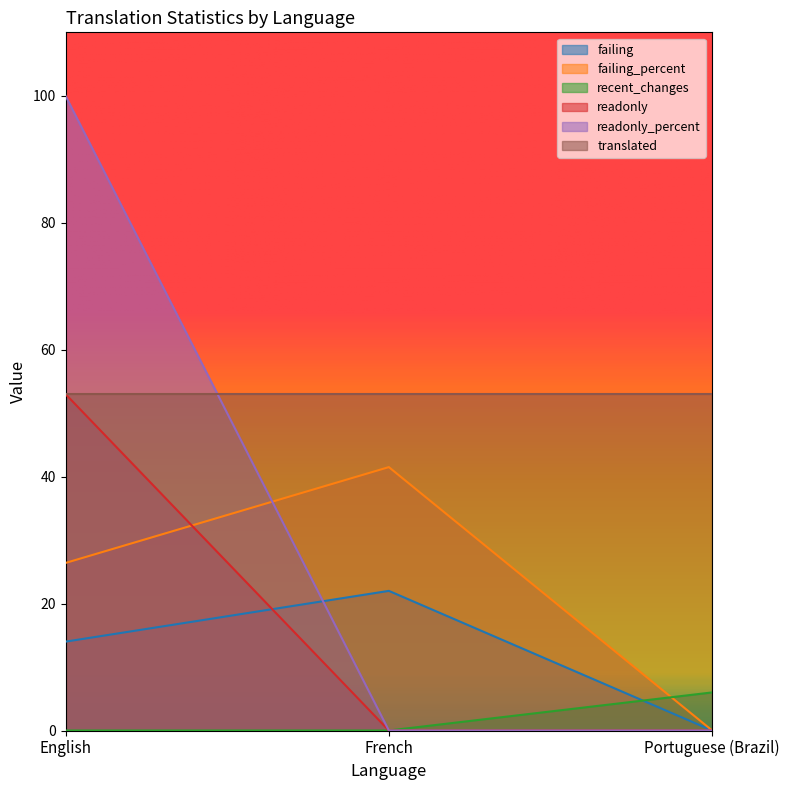

What is the difference between the recent_changes values at Portuguese (Brazil) and French?

6.0